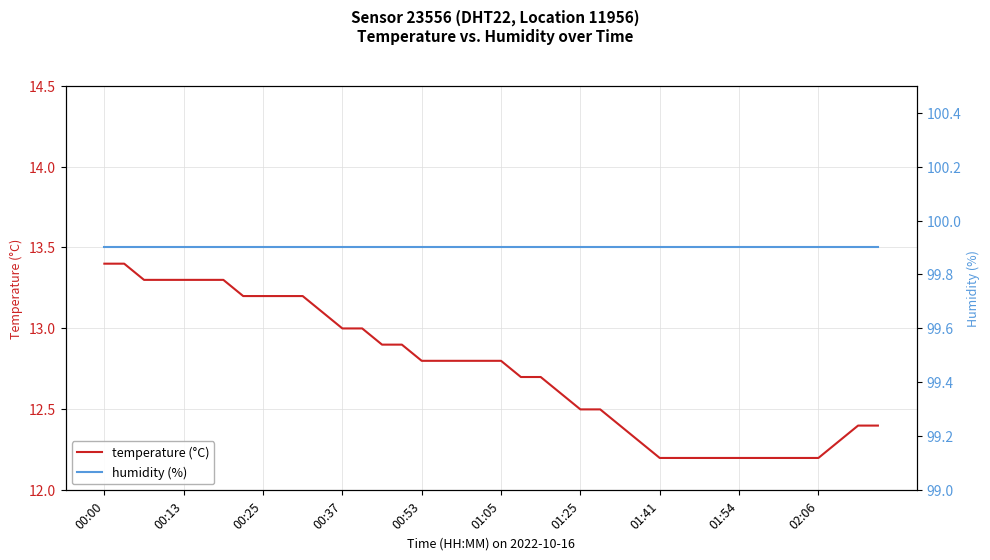

How many lines are shown in the chart?

2